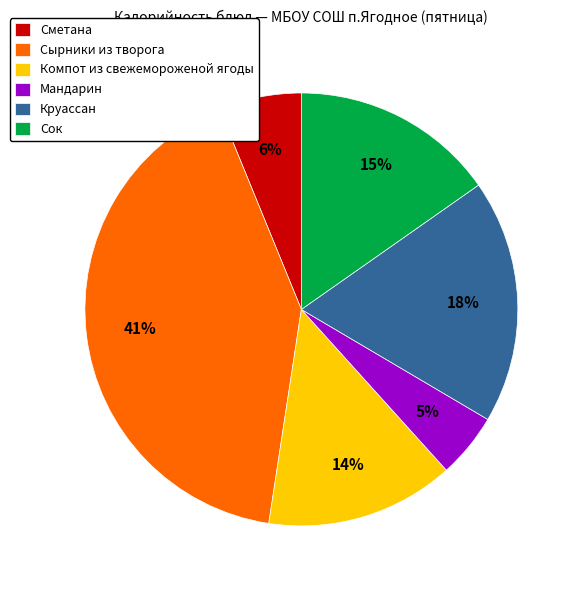

Is Сырники из творога the majority of the pie?

No